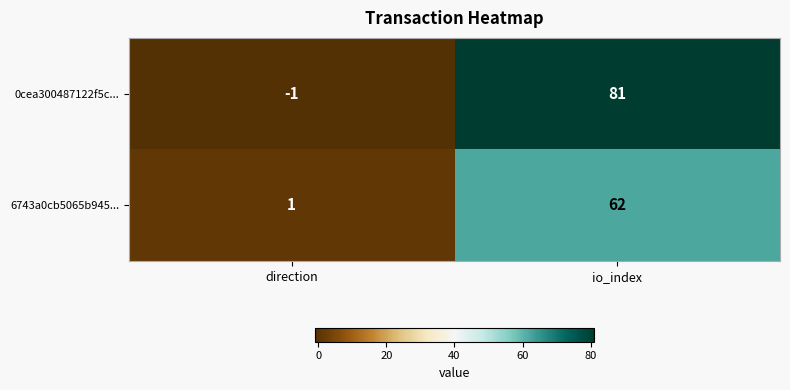

List the series in order of their peak value, highest first.

0cea300487122f5c..., 6743a0cb5065b945...